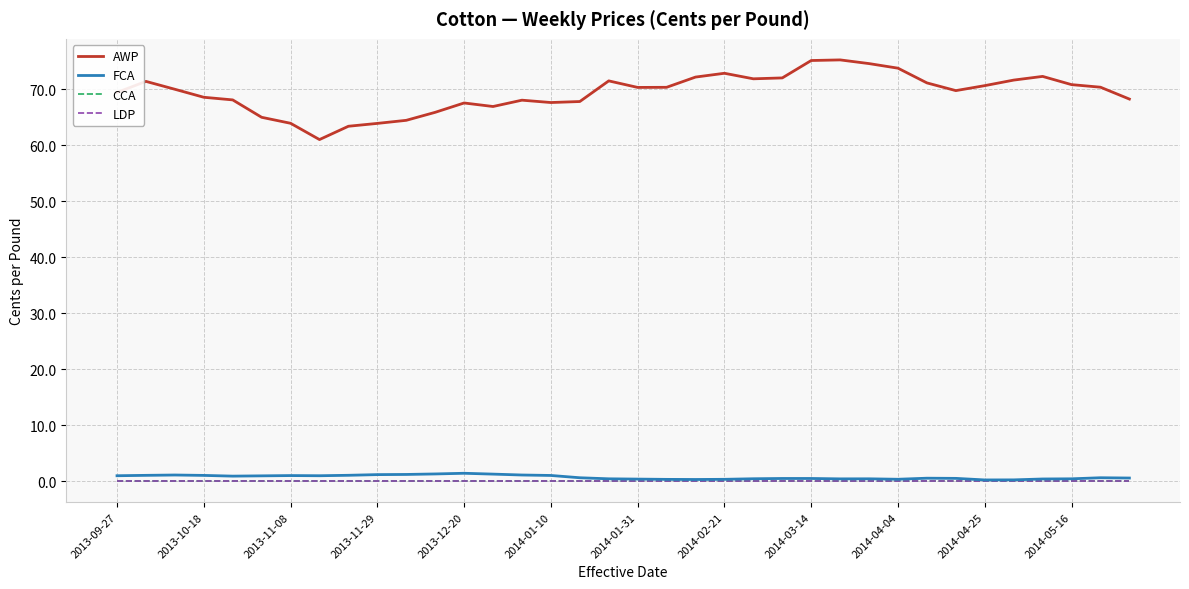

At how many categories does at least one series exceed 19?

36